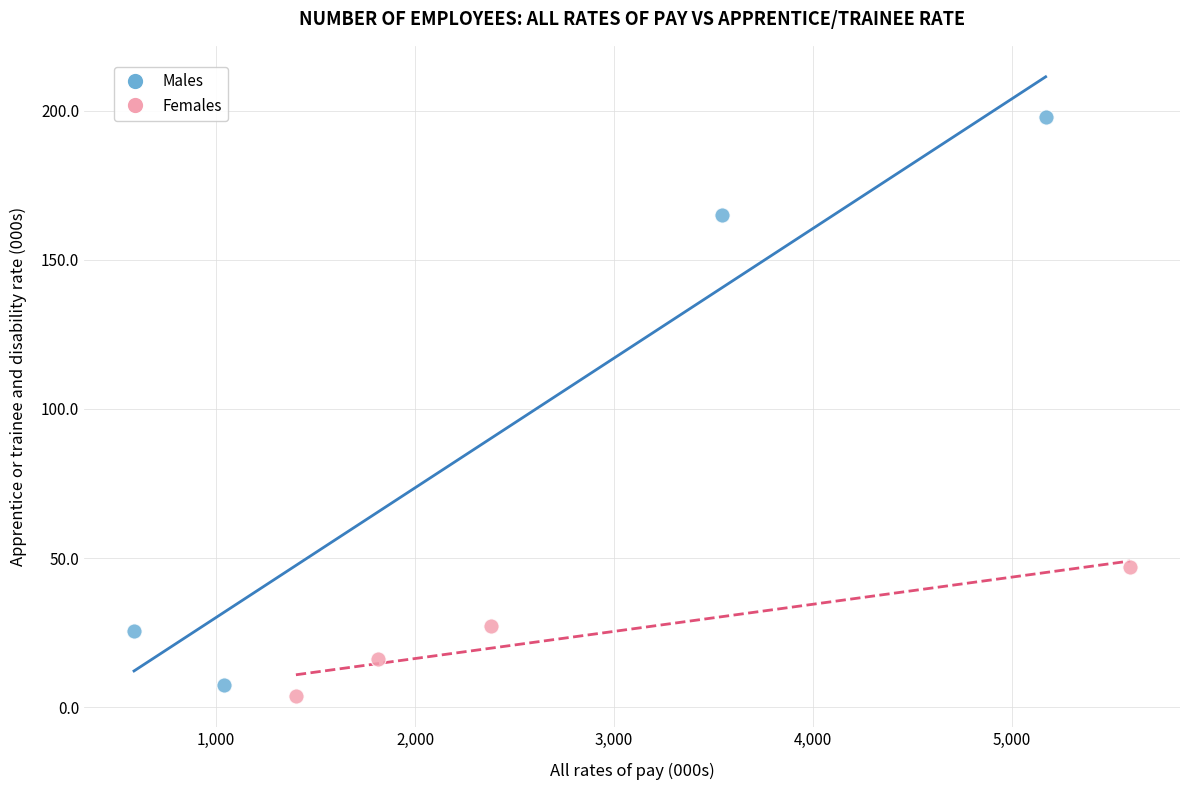

Which series reaches the maximum Y coordinate?

Males